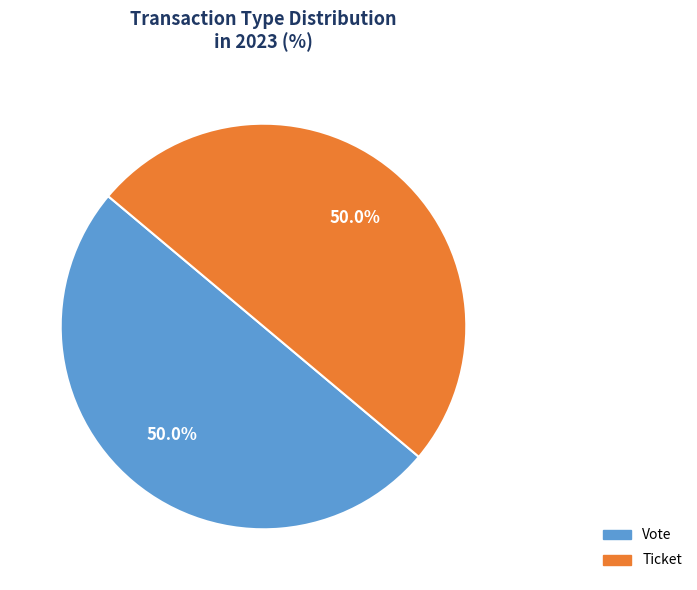

What is the ratio of the value at Ticket to the value at Vote?

1.0